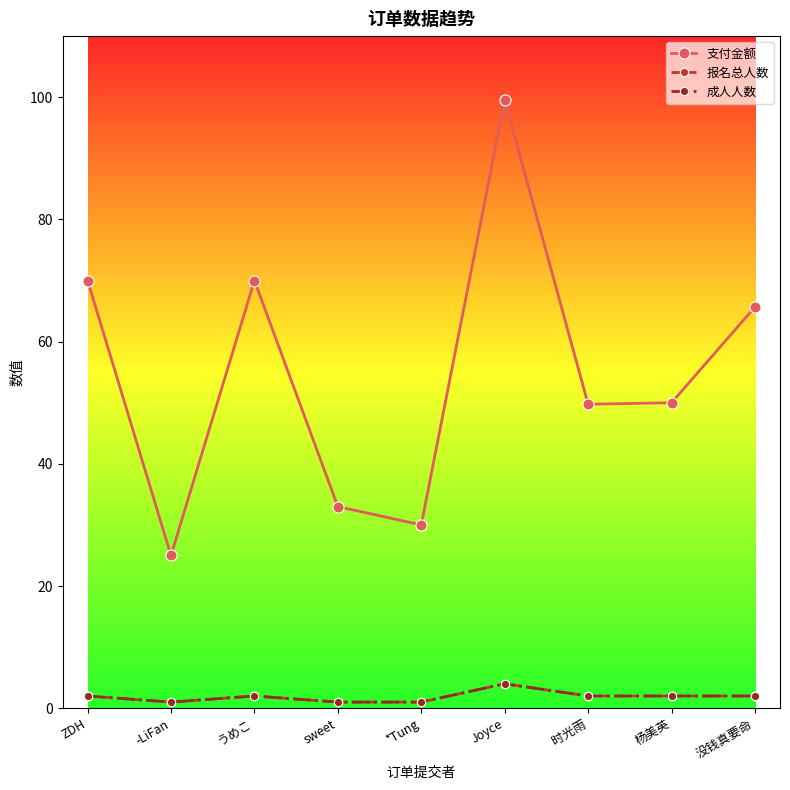

How many data points does each series have?

9